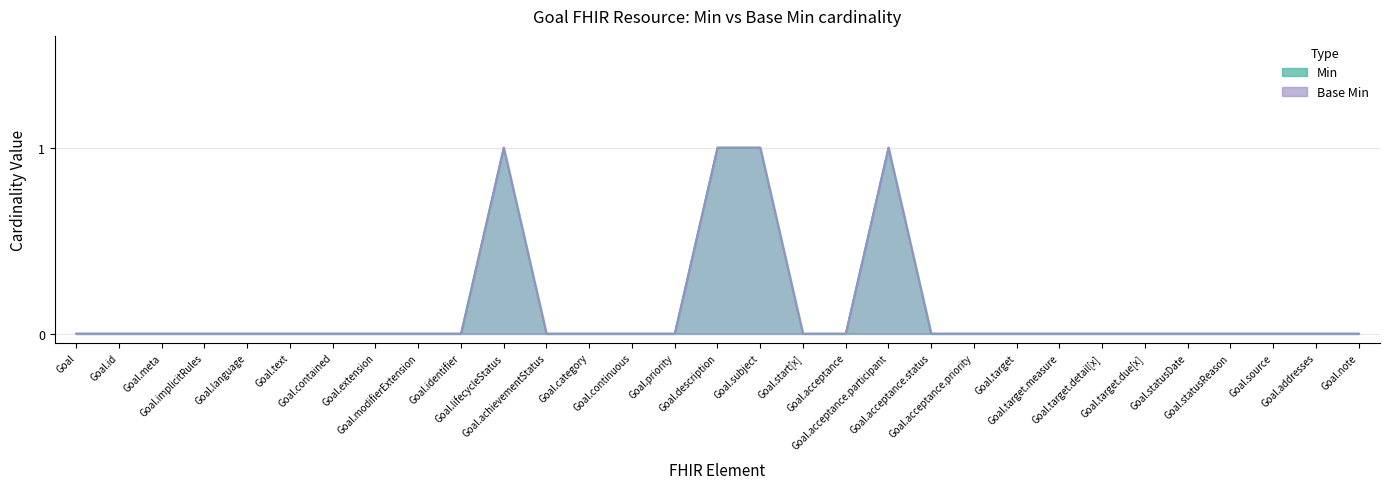

Reading left to right, what are all the values shown in this chart?

Min: Goal=0	Goal.id=0	Goal.meta=0	Goal.implicitRules=0	Goal.language=0	Goal.text=0	Goal.contained=0	Goal.extension=0	Goal.modifierExtension=0	Goal.identifier=0	Goal.lifecycleStatus=1	Goal.achievementStatus=0	Goal.category=0	Goal.continuous=0	Goal.priority=0	Goal.description=1	Goal.subject=1	Goal.start[x]=0	Goal.acceptance=0	Goal.acceptance.participant=1	Goal.acceptance.status=0	Goal.acceptance.priority=0	Goal.target=0	Goal.target.measure=0	Goal.target.detail[x]=0	Goal.target.due[x]=0	Goal.statusDate=0	Goal.statusReason=0	Goal.source=0	Goal.addresses=0	Goal.note=0
Base Min: Goal=0	Goal.id=0	Goal.meta=0	Goal.implicitRules=0	Goal.language=0	Goal.text=0	Goal.contained=0	Goal.extension=0	Goal.modifierExtension=0	Goal.identifier=0	Goal.lifecycleStatus=1	Goal.achievementStatus=0	Goal.category=0	Goal.continuous=0	Goal.priority=0	Goal.description=1	Goal.subject=1	Goal.start[x]=0	Goal.acceptance=0	Goal.acceptance.participant=1	Goal.acceptance.status=0	Goal.acceptance.priority=0	Goal.target=0	Goal.target.measure=0	Goal.target.detail[x]=0	Goal.target.due[x]=0	Goal.statusDate=0	Goal.statusReason=0	Goal.source=0	Goal.addresses=0	Goal.note=0